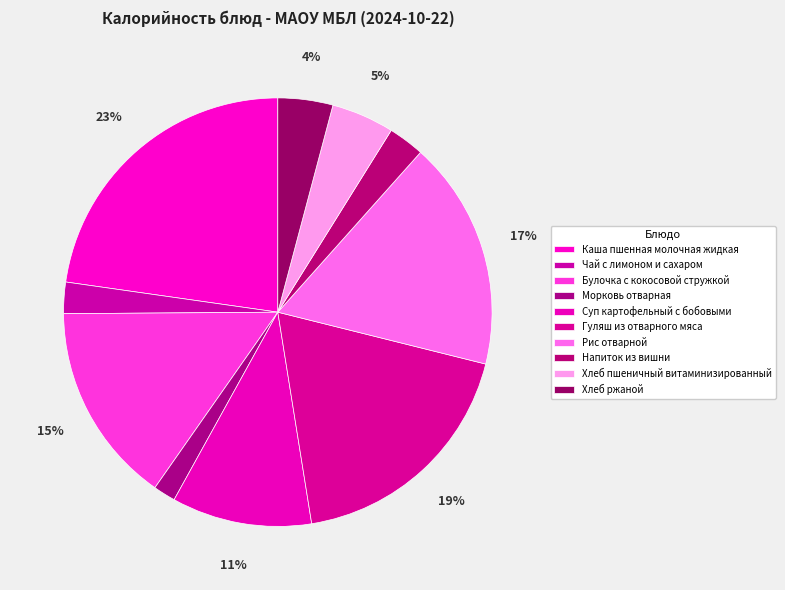

Count the number of slices in the pie.

10